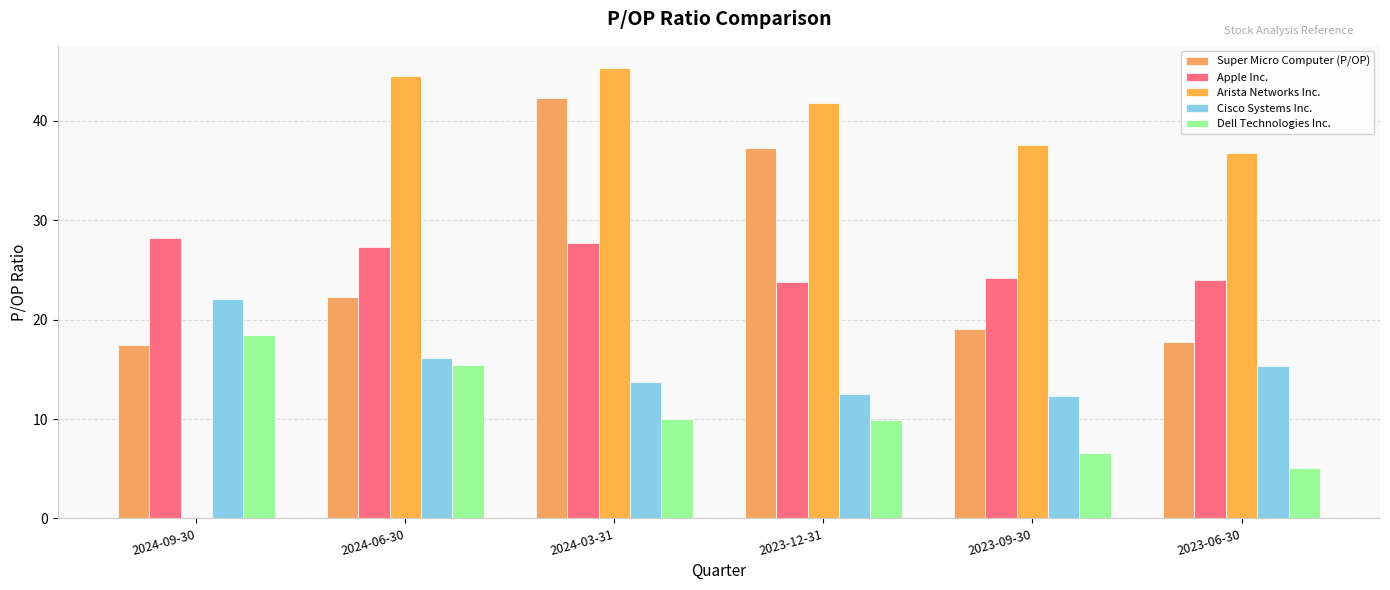

What is the label of the 1st bar from the right?

2023-06-30